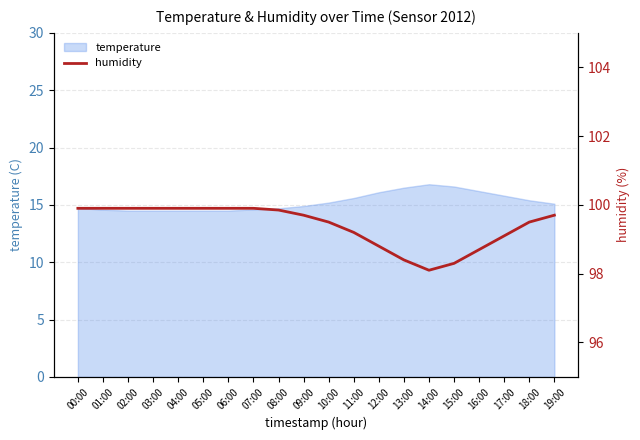

The temperature series shows 14.5 at 03:00. True or false?

True